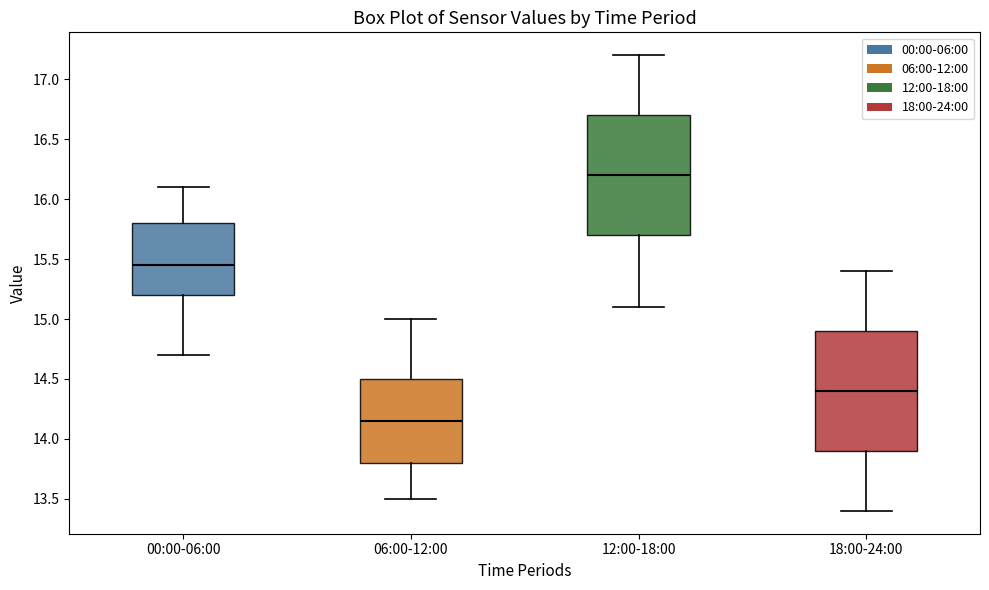

Where does the lower whisker of the box for 00:00-06:00 end on the y-axis? The values are not printed on the chart, so give them approximately, as read against the axis.

14.70